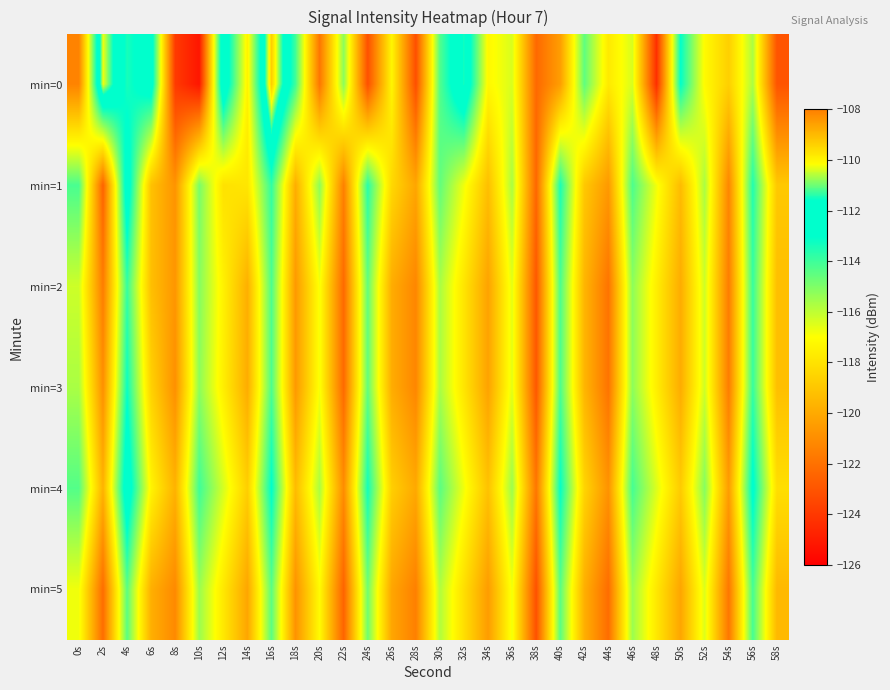

What is the minimum value shown in the chart?

-125.2